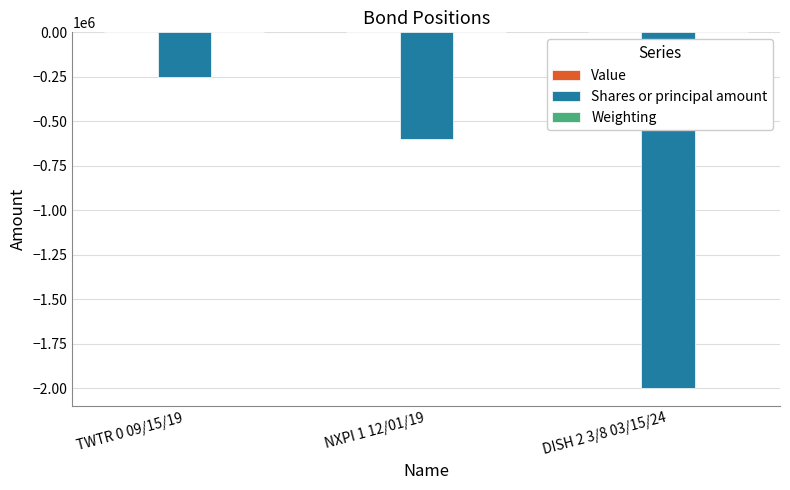

Where is Shares or principal amount nearest to the value -1125000?

NXPI 1 12/01/19